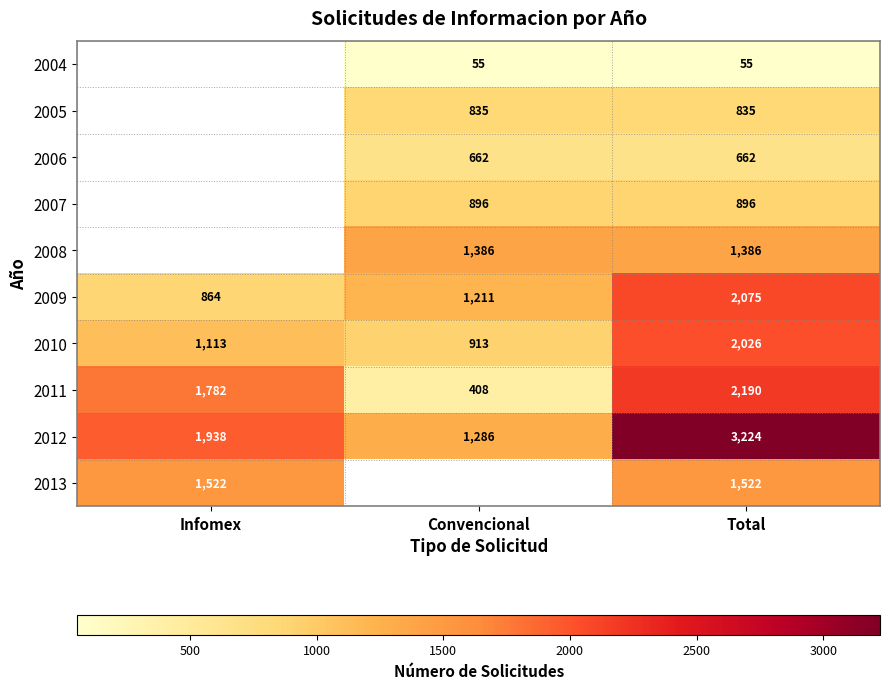

Is the value of 2009 at Convencional greater than the value of 2013 at Infomex?

No